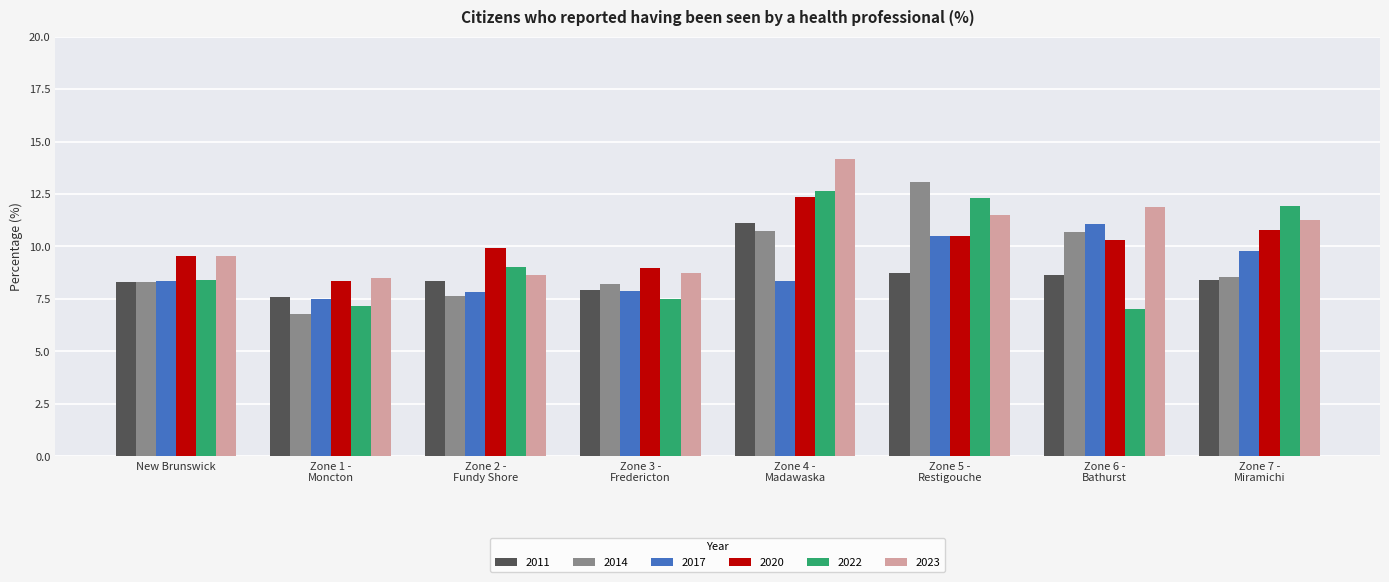

What is the difference between the second highest and second lowest values in the 2022 series?

5.1